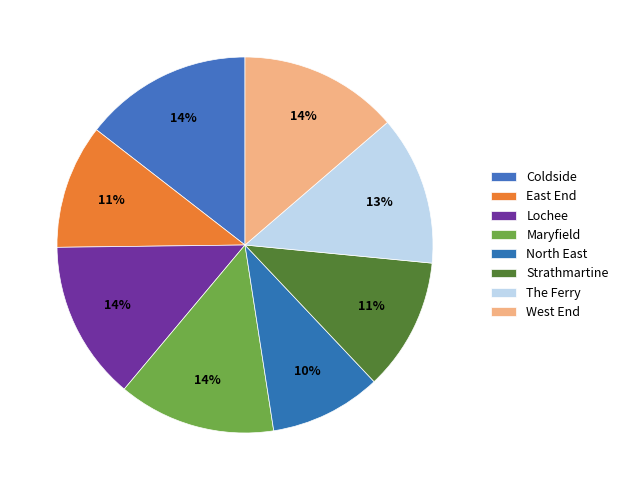

Is it true that The Ferry is 27% of the pie?

False